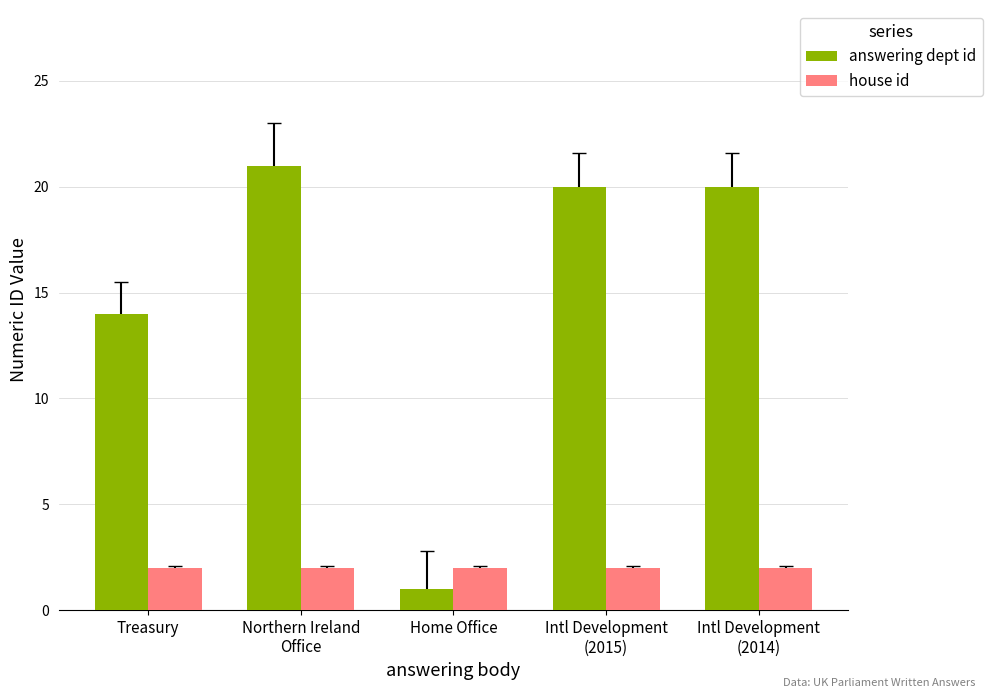

What is the total value across all series at Intl Development
(2015)?

22